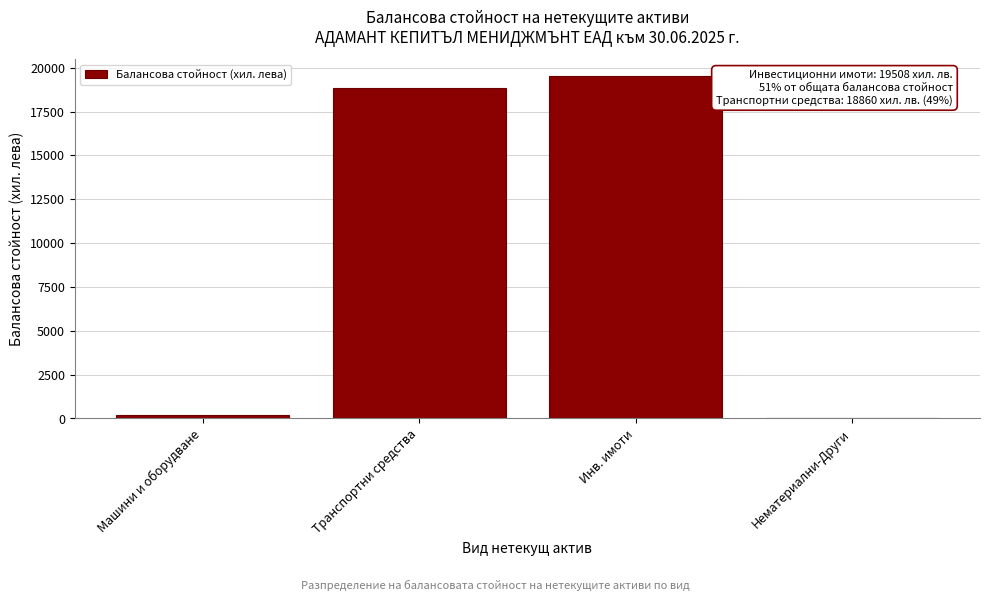

Reading right to left, extract all data points from this chart.

Нематериални-Други=9	Инв. имоти=19508	Транспортни средства=18860	Машини и оборудване=173